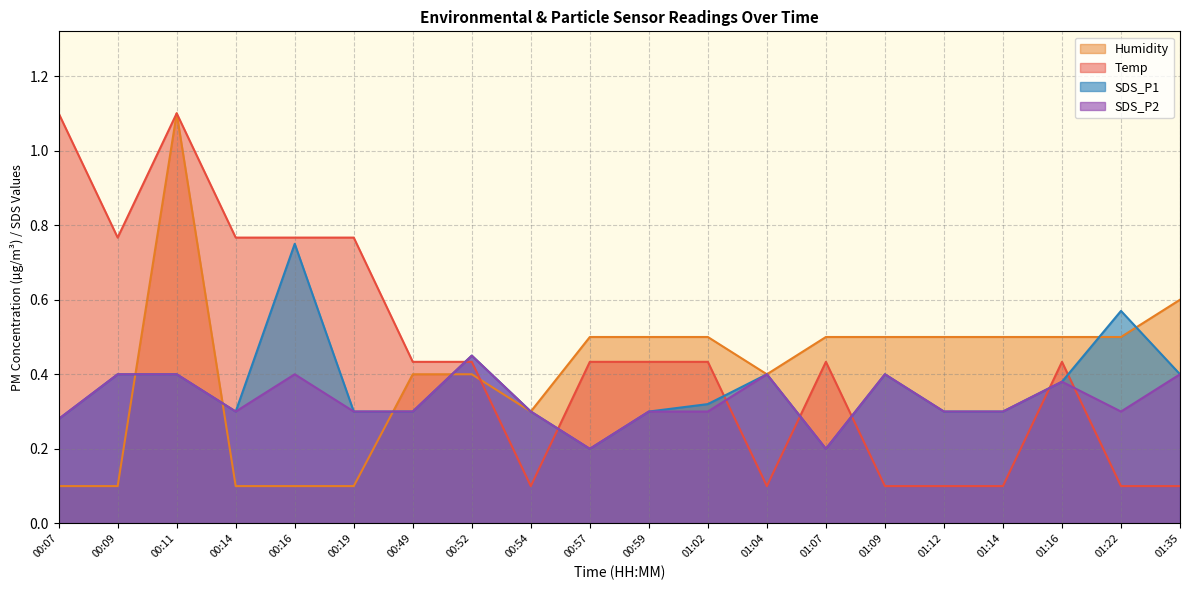

Between 00:07 and 00:57, which series saw the biggest shift?

Temp